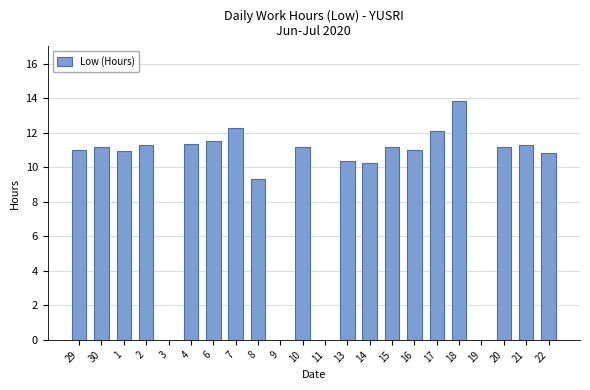

Between 8 and 29, which is larger?

29